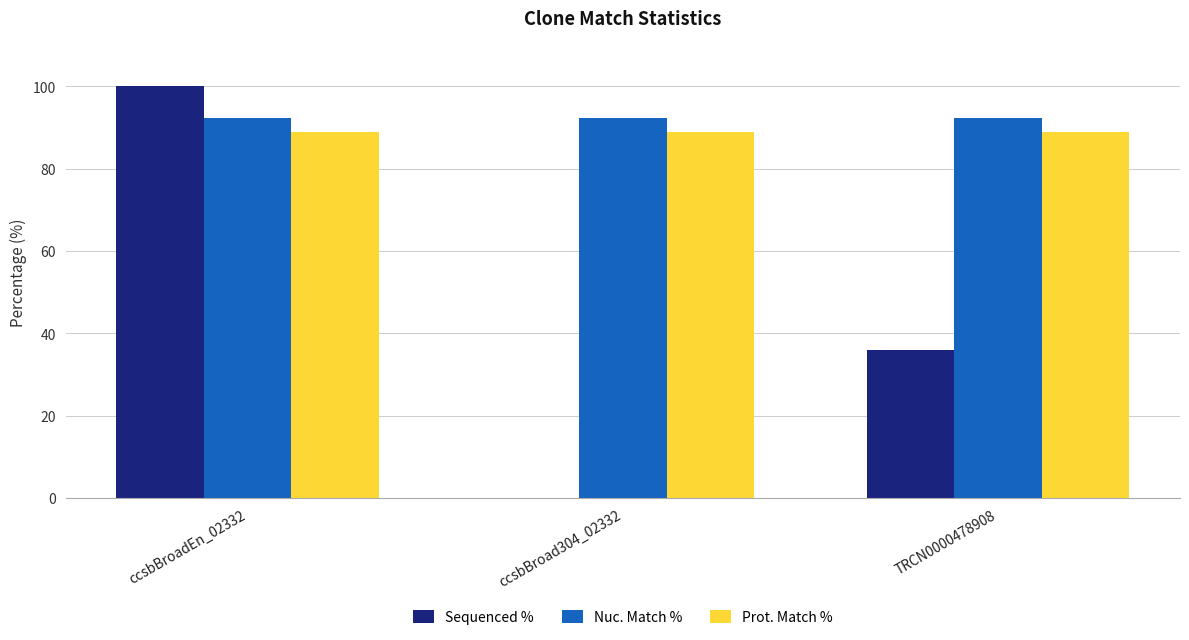

Which series changed the most between ccsbBroadEn_02332 and ccsbBroad304_02332?

Sequenced %